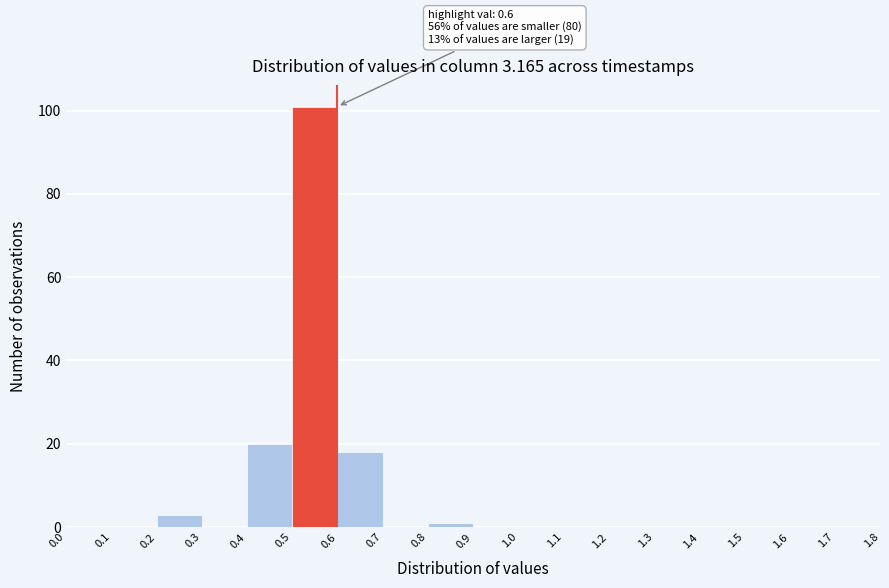

Over which range of the x-axis is the bar tallest?

0.5 to 0.6